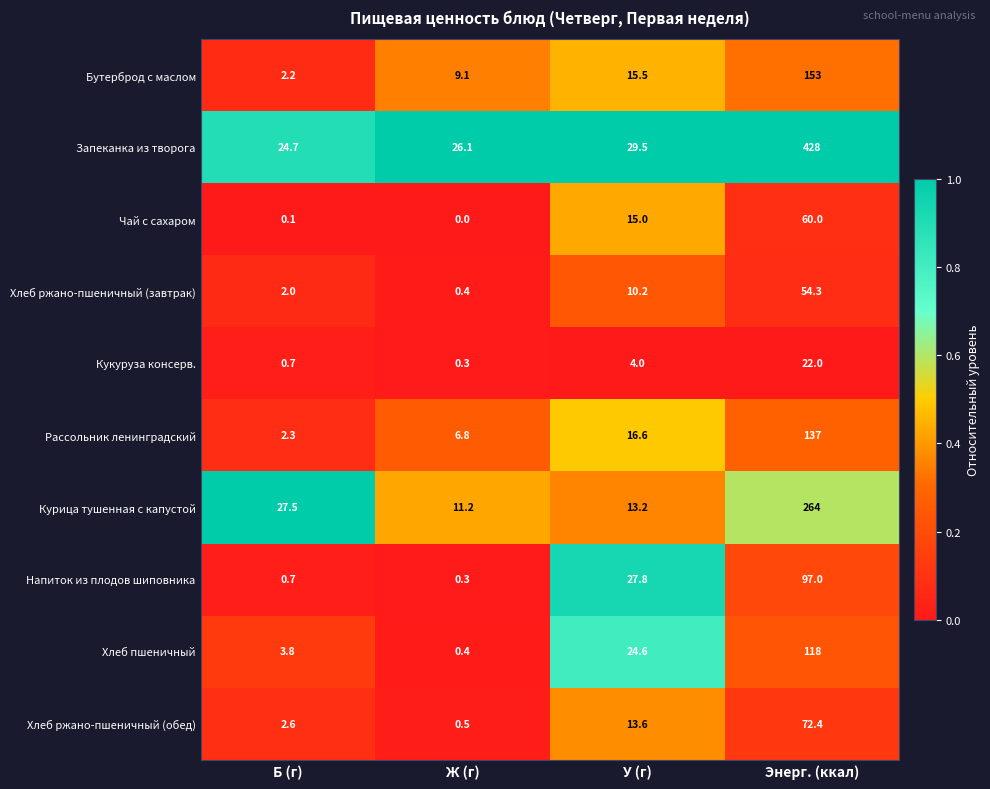

What is the total value across all series at Энерг. (ккал)?

1405.7